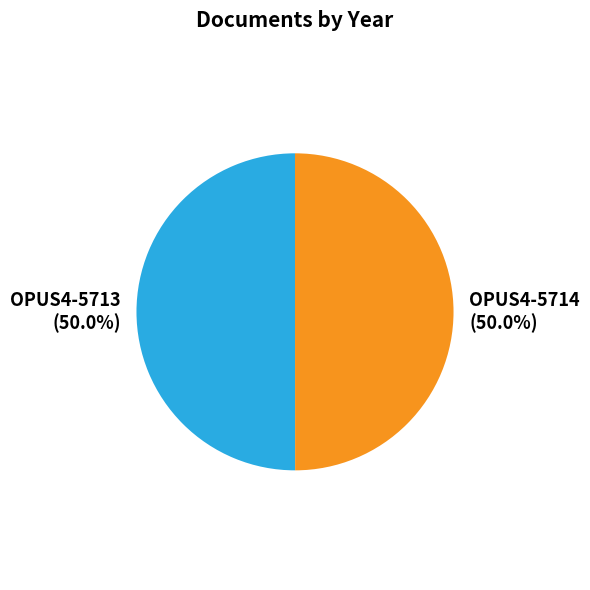

Count the number of slices in the pie.

2